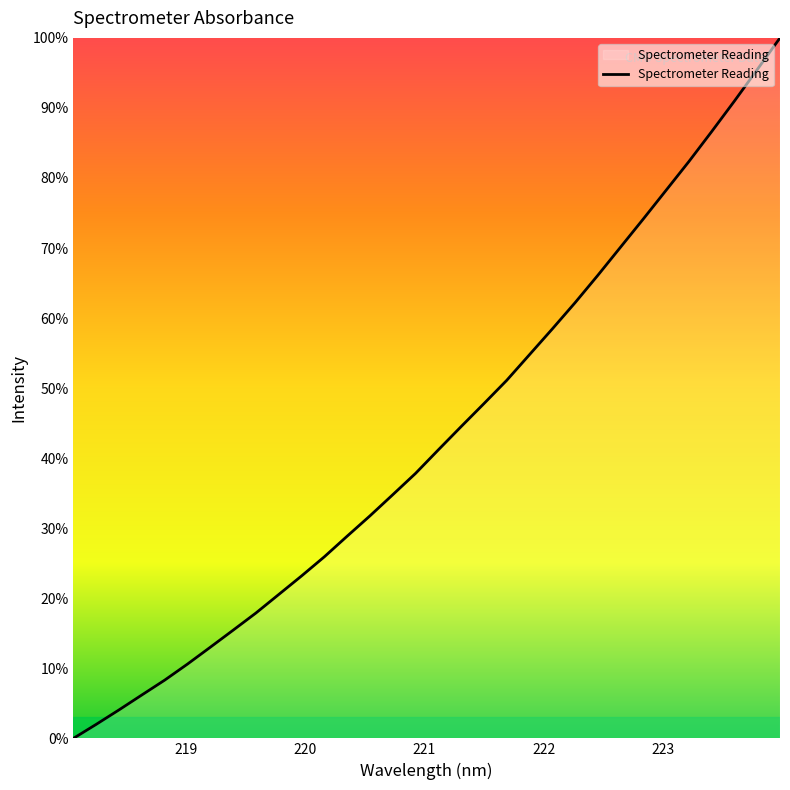

What is the maximum value shown in the chart?

100.0